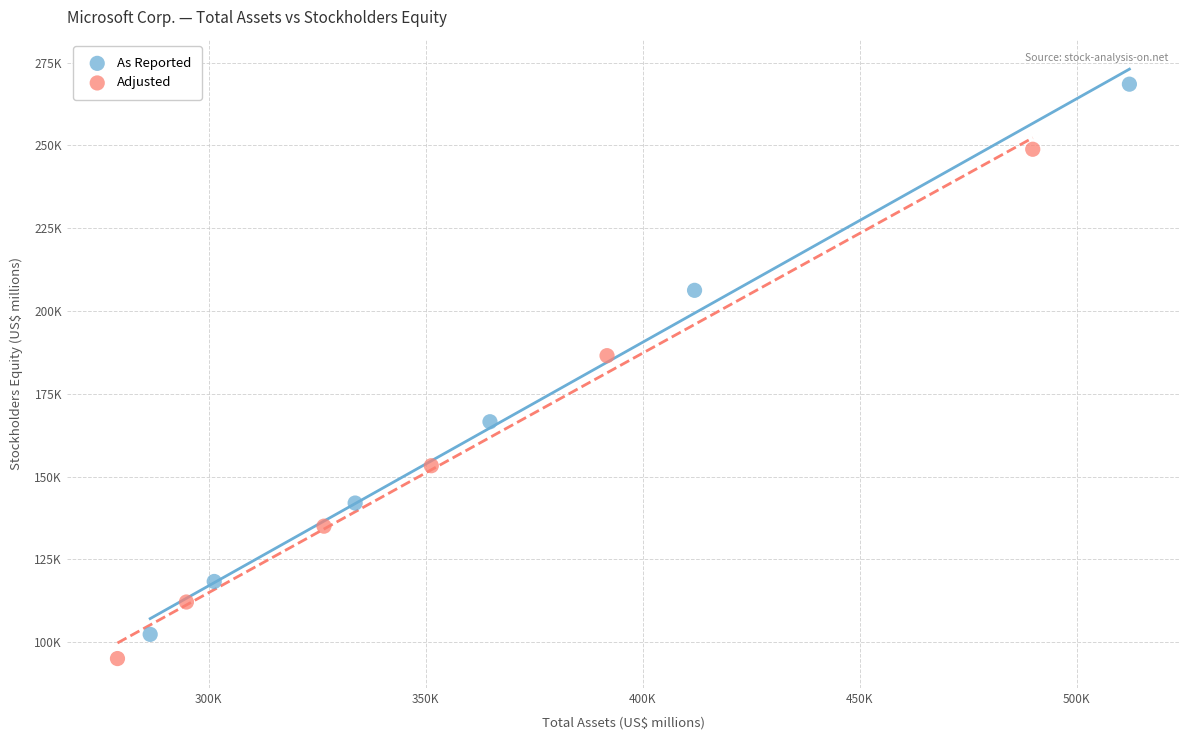

Which series has the largest Y range (max minus min)?

As Reported